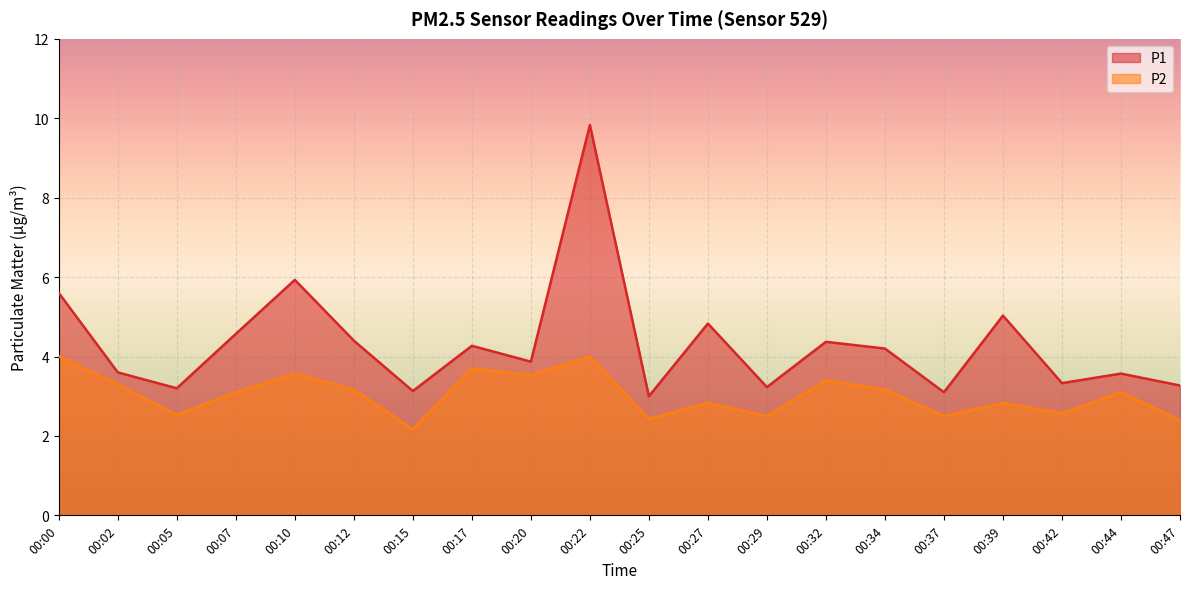

Reading right to left, what are all the values shown in this chart?

P1: 3.3	3.6	3.3	5.0	3.1	4.2	4.4	3.2	4.8	3.0	9.8	3.9	4.3	3.1	4.4	5.9	4.6	3.2	3.6	5.6
P2: 2.4	3.1	2.6	2.8	2.5	3.2	3.4	2.5	2.8	2.4	4.0	3.5	3.7	2.2	3.2	3.6	3.1	2.5	3.3	4.0